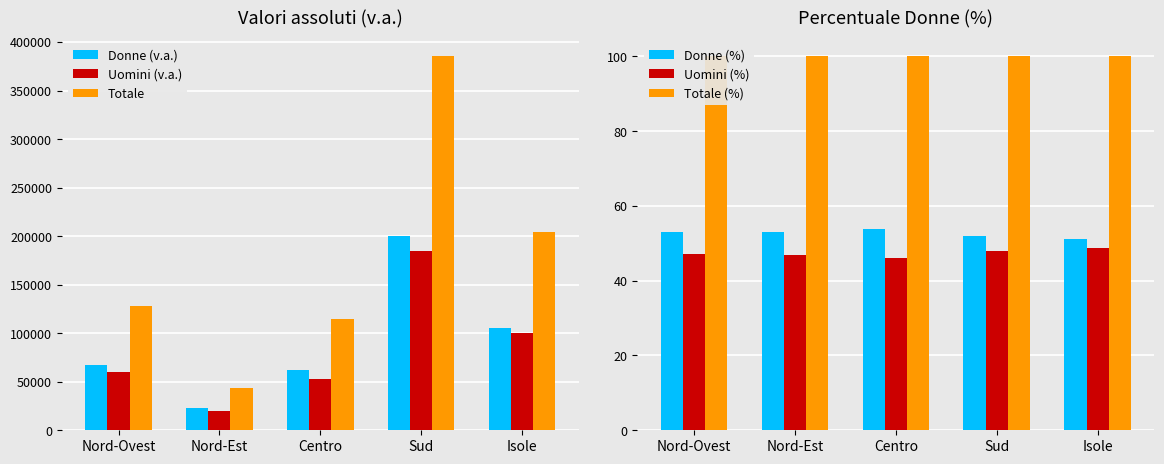

The Uomini (v.a.) series shows 20364.0 at Nord-Est. True or false?

True